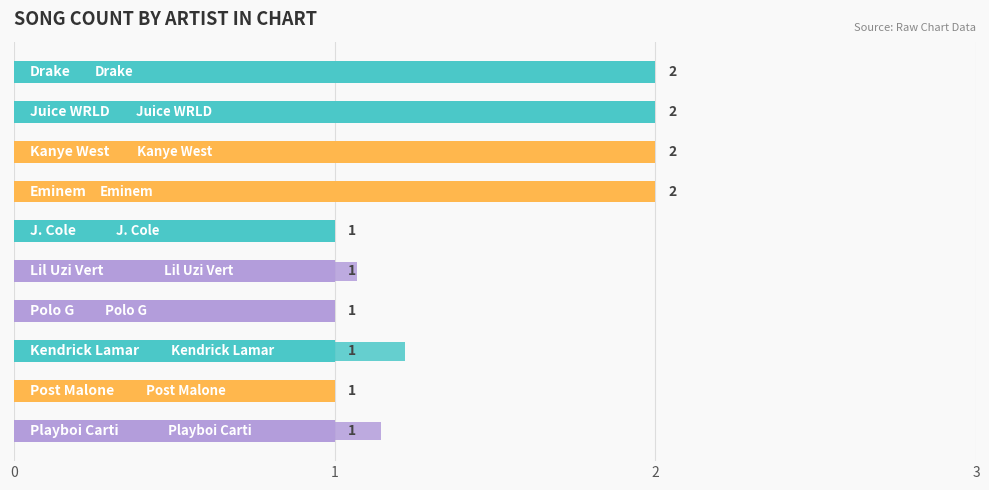

True or false: the data shows 3 at 0.

False